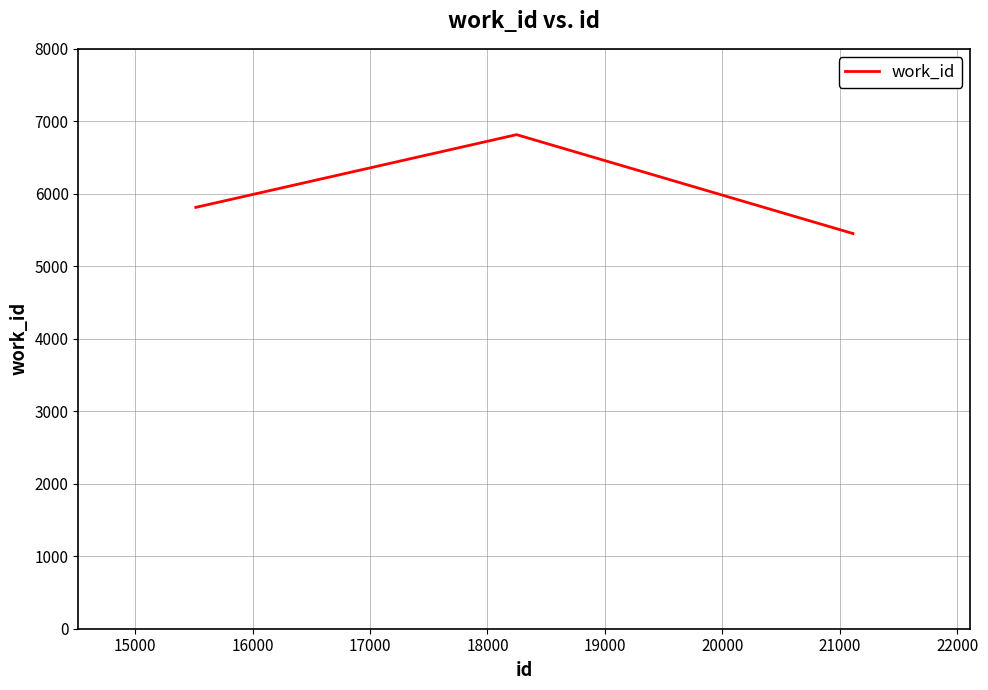

What is the sum of all values?

18081